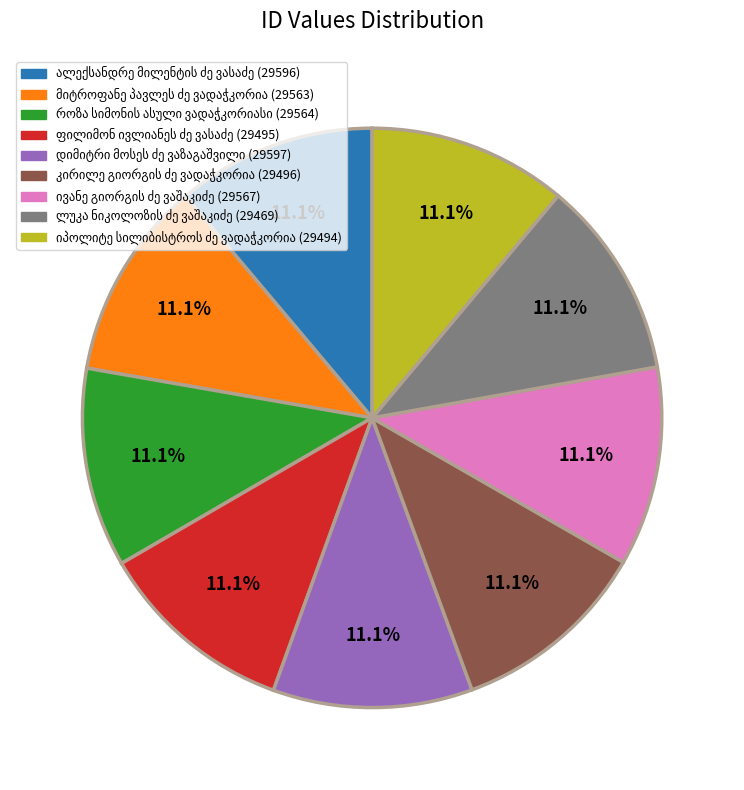

Does any single category account for the majority?

No